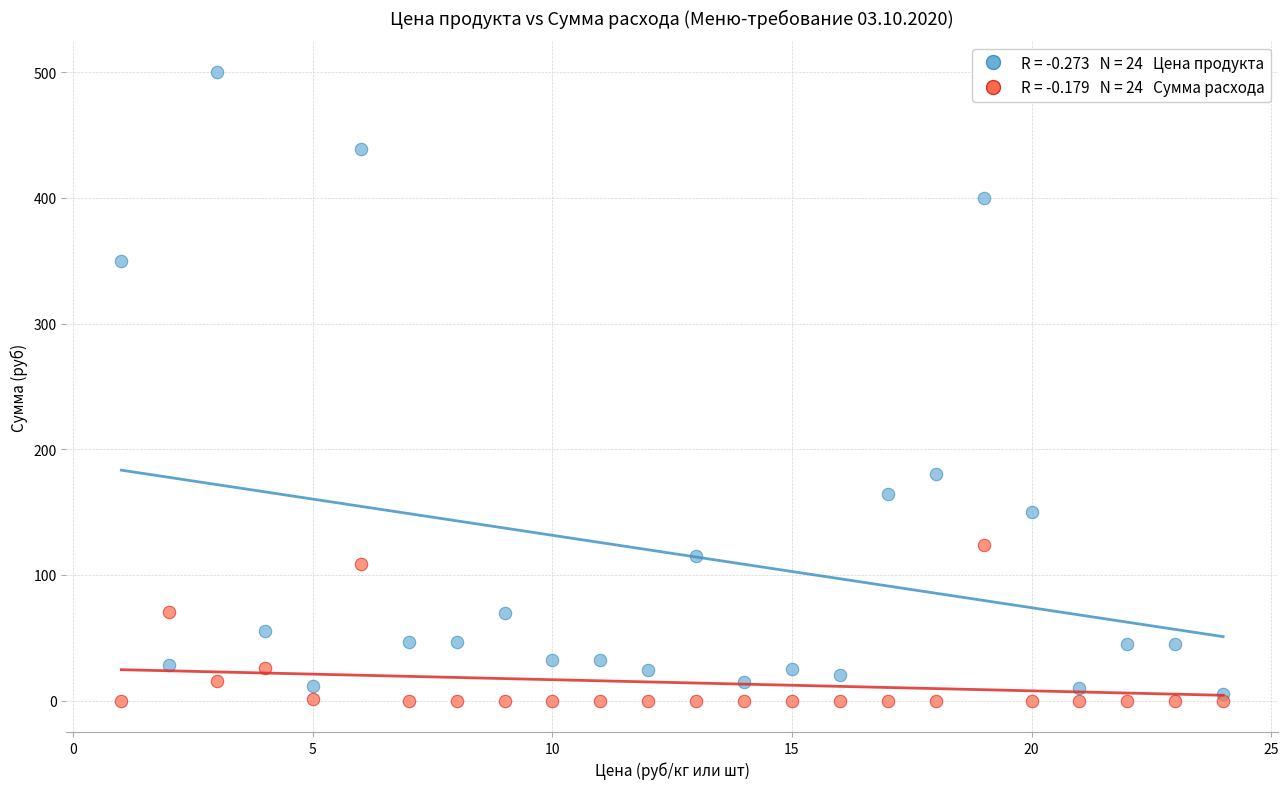

Across all data points, what is the range of Y values (max minus min)?

500.0